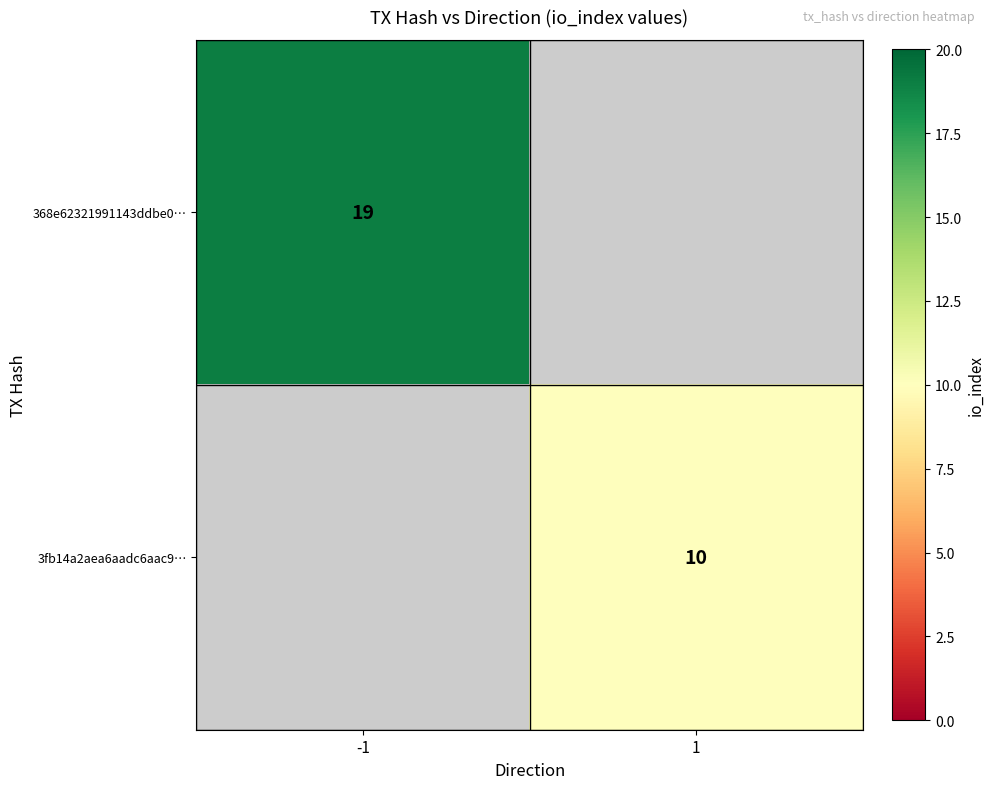

The 368e62321991143ddbe0… series shows 19 at -1. True or false?

True